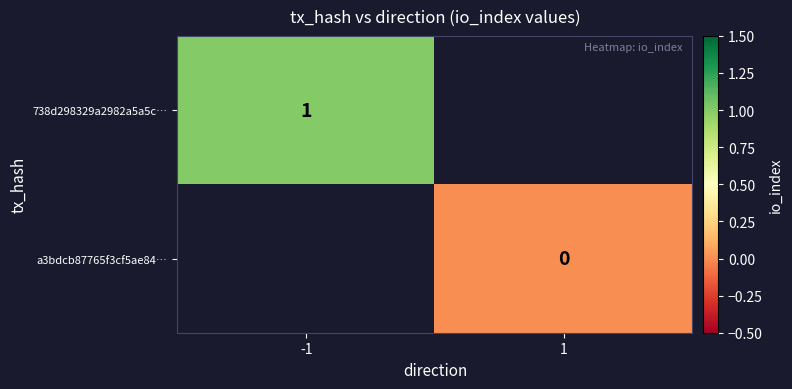

What is the maximum value shown in the chart?

1.0